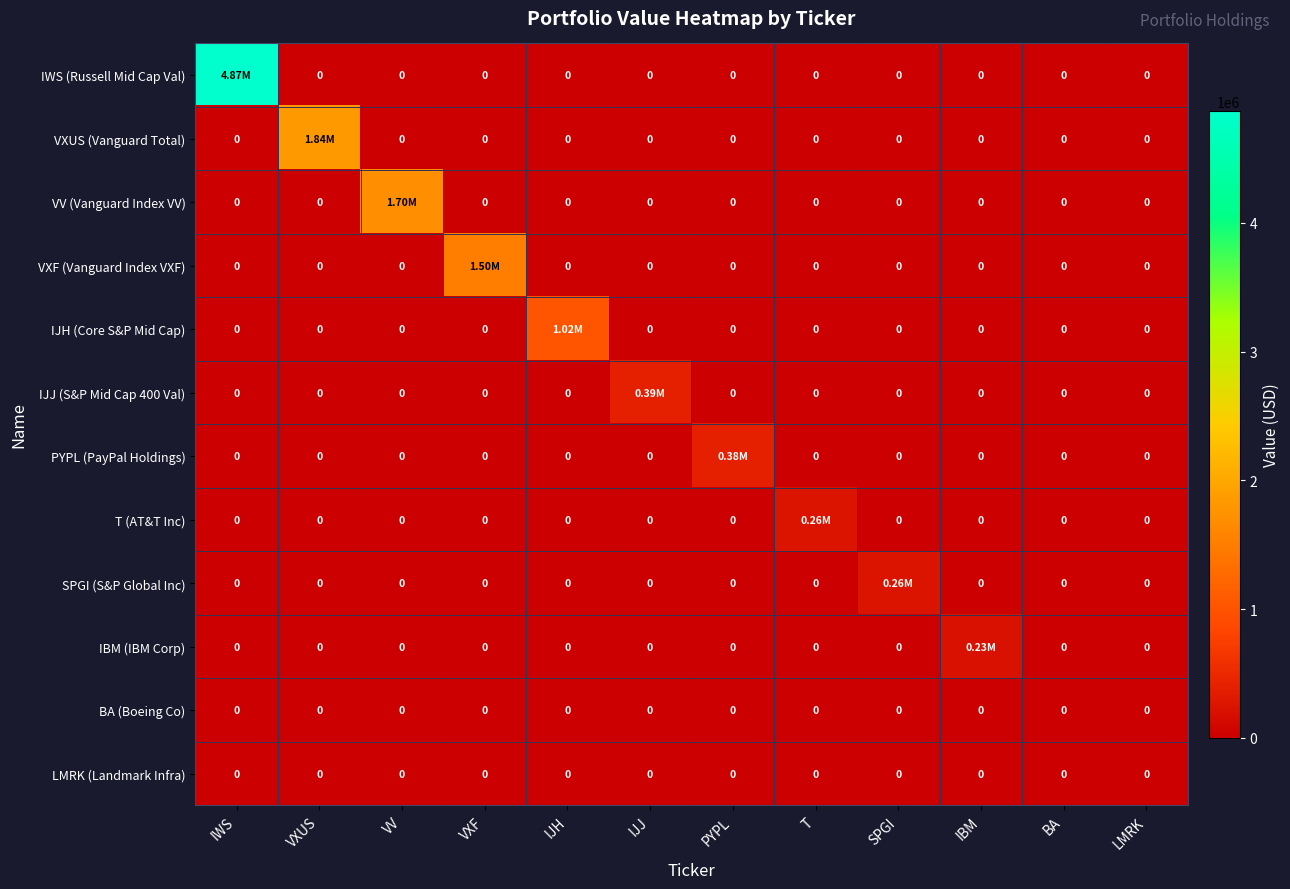

What is the total value across all series at VXUS?

1837000